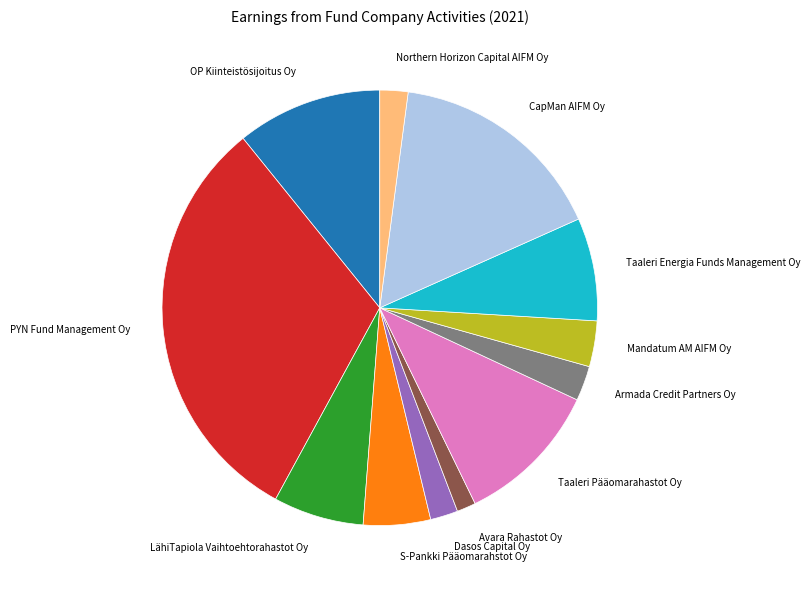

What is the ratio of the value at Armada Credit Partners Oy to the value at Dasos Capital Oy?

1.3